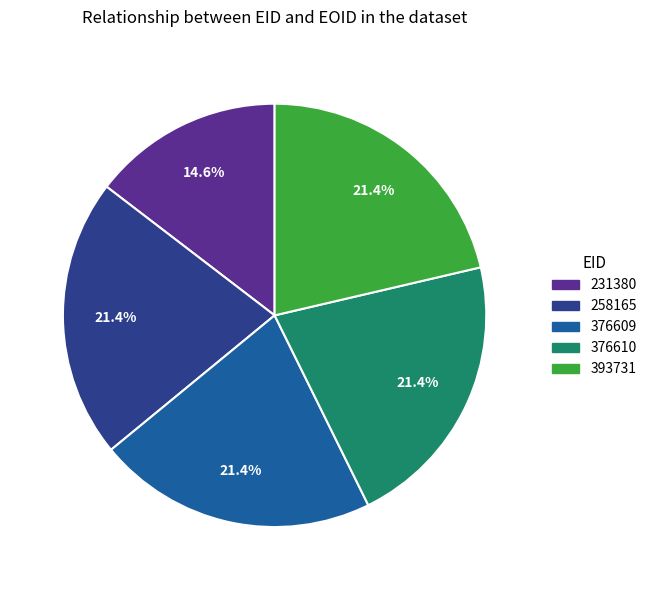

What percentage is the 258165 slice, to the nearest percent?

21%